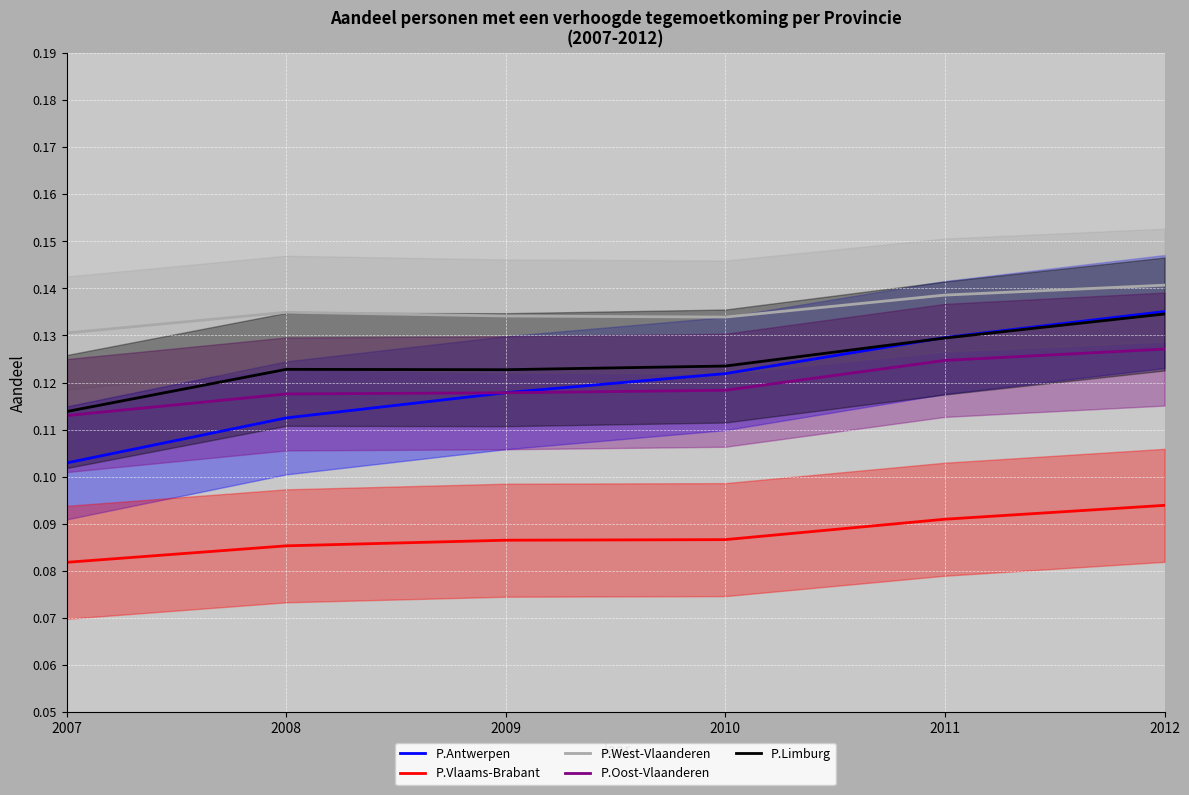

True or false: P.Vlaams-Brabant has a value of 0.0 at 2009.

False